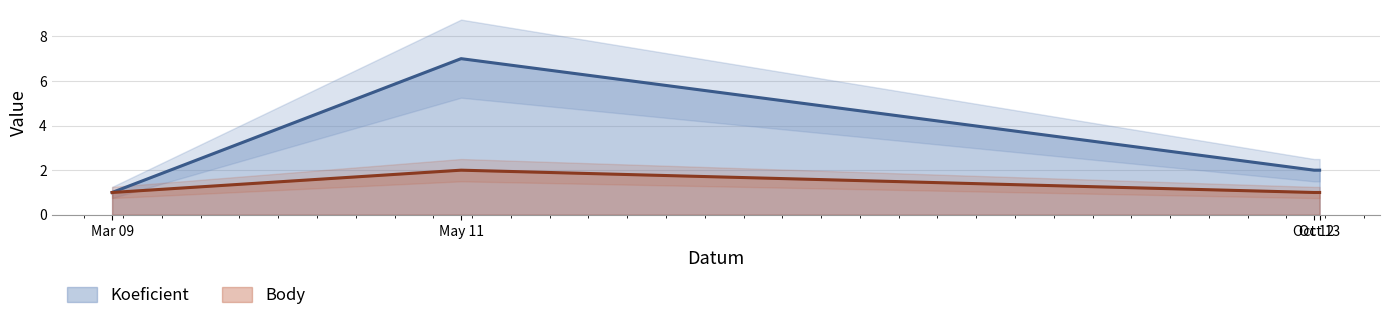

In Body, how many points are higher than both neighbors (excluding endpoints)?

1